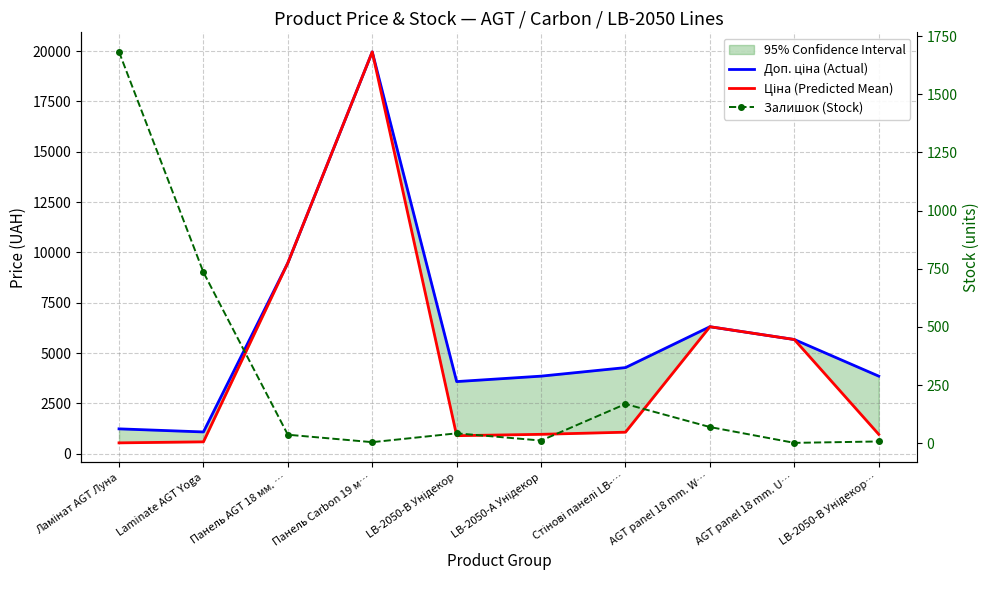

True or false: Залишок (Stock) has a value of 3.9 at LB-2050-В Унідекор….

False